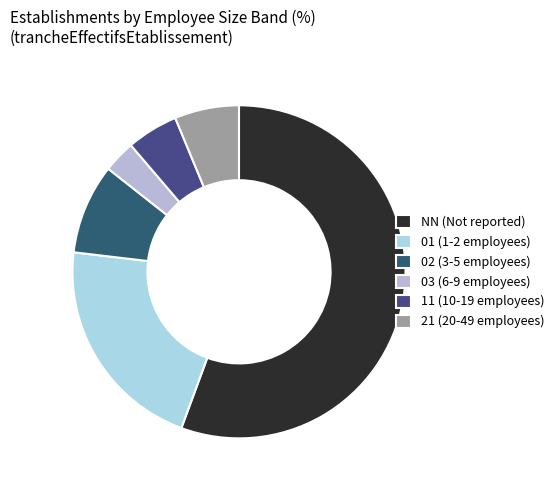

What percentage is the 21 slice, to the nearest percent?

6%